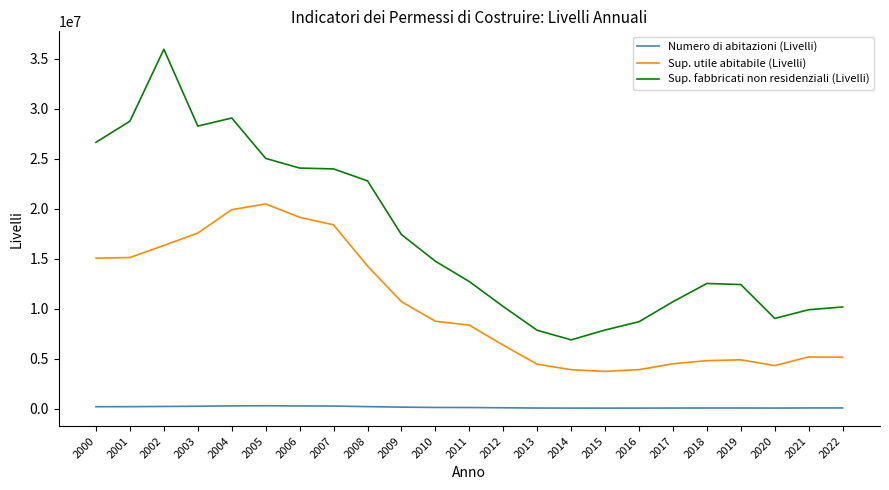

Which series has the largest range (max minus min)?

Sup. fabbricati non residenziali (Livelli)